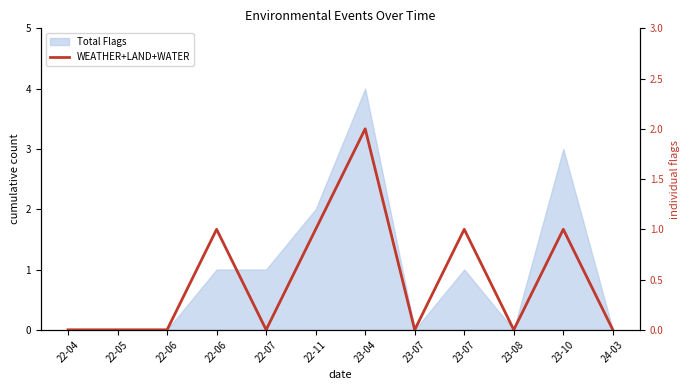

Between 23-07 and 23-08, which is larger?

23-07